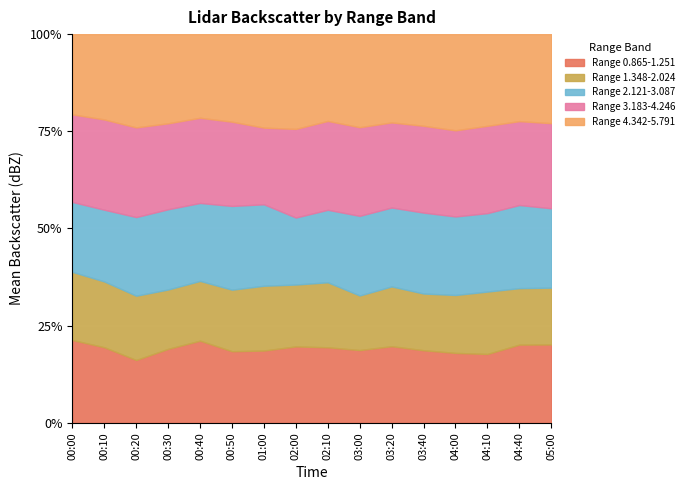

Reading left to right, transcribe all the data shown in this chart.

Range 0.865-1.251: -32.0	-29.4	-22.3	-27.3	-33.0	-27.8	-26.9	-28.3	-29.5	-30.8	-30.9	-29.7	-28.5	-29.6	-32.0	-31.6
Range 1.348-2.024: -26.3	-25.6	-22.8	-21.9	-24.0	-23.9	-24.1	-22.9	-25.4	-23.1	-24.1	-23.2	-23.6	-26.8	-23.1	-22.9
Range 2.121-3.087: -27.0	-27.9	-27.9	-29.6	-31.3	-32.5	-30.3	-24.8	-28.3	-33.7	-31.8	-33.1	-32.0	-33.7	-34.0	-32.0
Range 3.183-4.246: -33.8	-35.1	-31.8	-31.7	-34.2	-32.7	-28.5	-32.8	-34.7	-37.5	-34.3	-35.5	-35.1	-37.5	-34.3	-34.3
Range 4.342-5.791: -31.0	-33.2	-33.1	-32.9	-33.6	-34.0	-34.8	-35.1	-33.9	-39.4	-35.6	-37.5	-39.2	-39.4	-35.6	-35.9